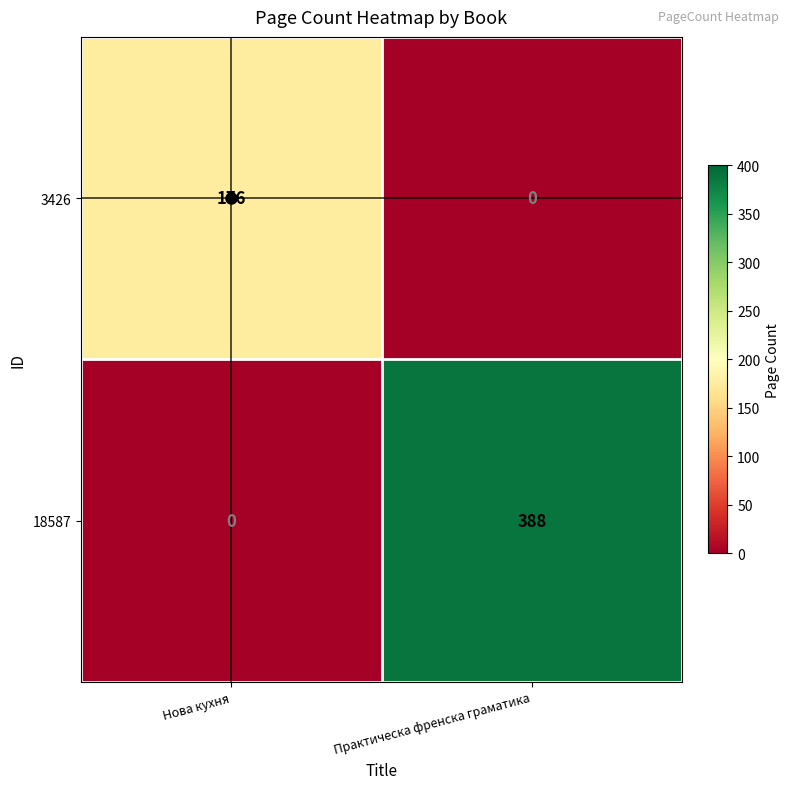

How many data points in 3426 are less than 176?

1